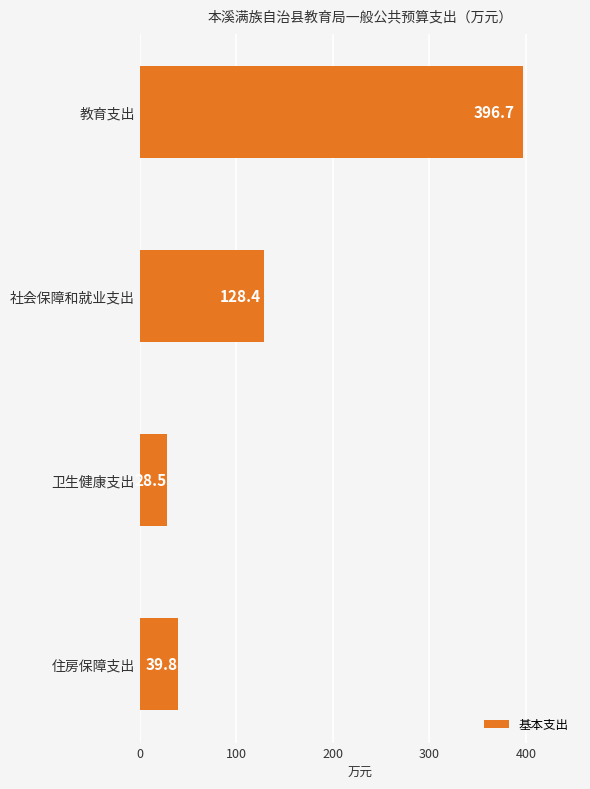

Reading top to bottom, what are all the values shown in this chart?

教育支出=396.7	社会保障和就业支出=128.4	卫生健康支出=28.5	住房保障支出=39.8